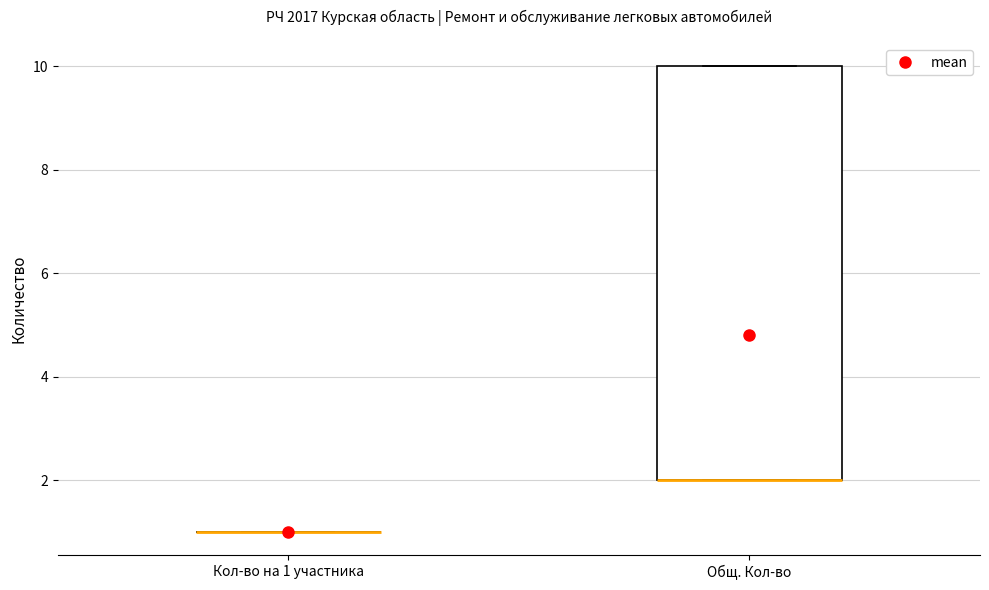

Reading left to right, transcribe this box plot: for each box, give where its median line is, the range the box spans, and where its two whiskers end, as read against the y-axis. The values are not printed on the chart, so give them approximately, as read against the axis.

Кол-во на 1 участника: box collapsed to a line at 1, whiskers 1 to 1
Общ. Кол-во: median 2 (drawn on the box's lower edge), box 2 to 10, whiskers 2 to 10